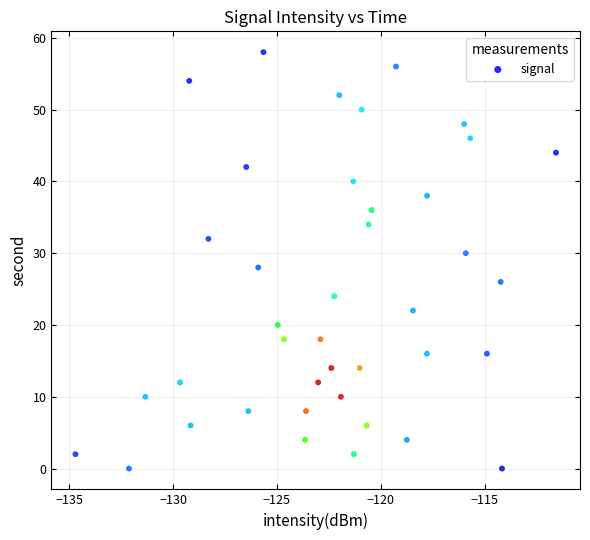

What is the range of Y values (max minus min)?

58